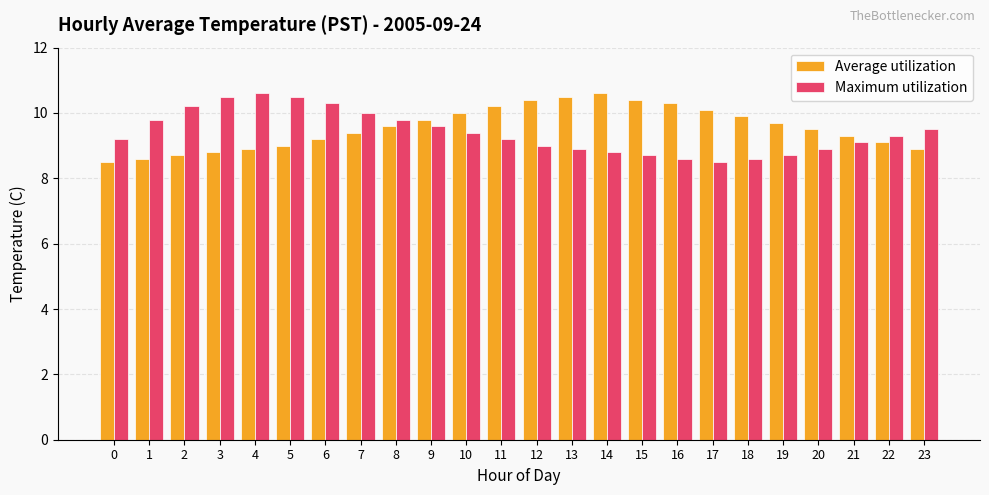

What is the sum of the Average utilization values at 21 and 2?

18.0